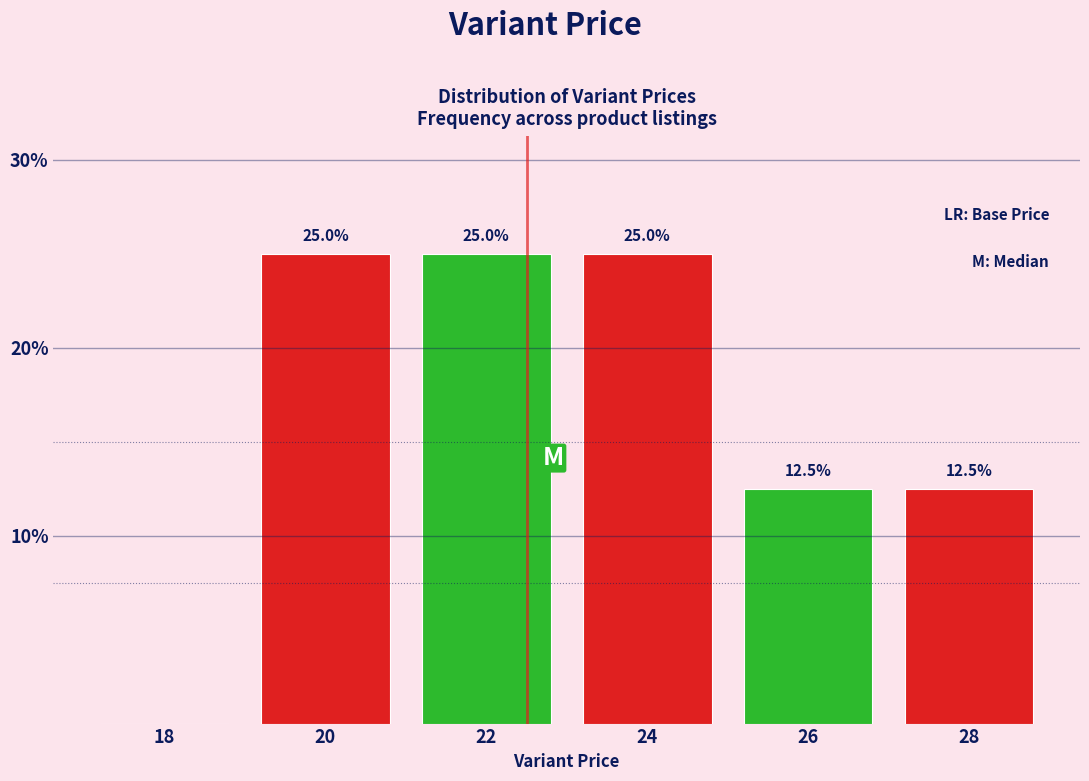

Reading left to right, list all the values displayed in this chart.

18=0.0	20=25.0	22=25.0	24=25.0	26=12.5	28=12.5